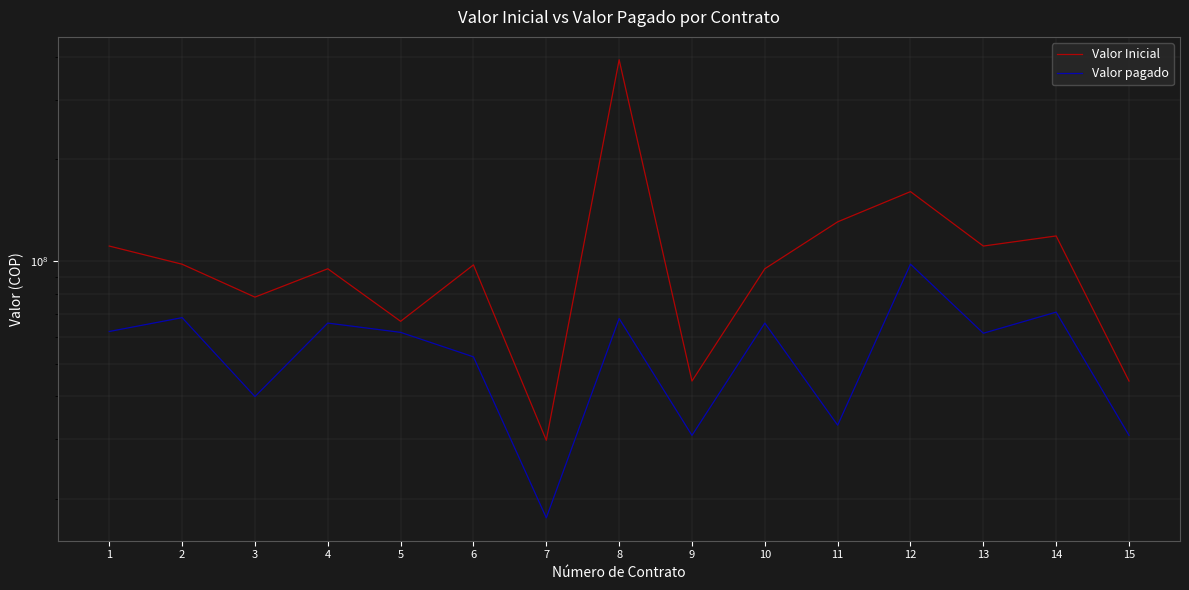

What is the sum of all Valor Inicial values?

1675343864